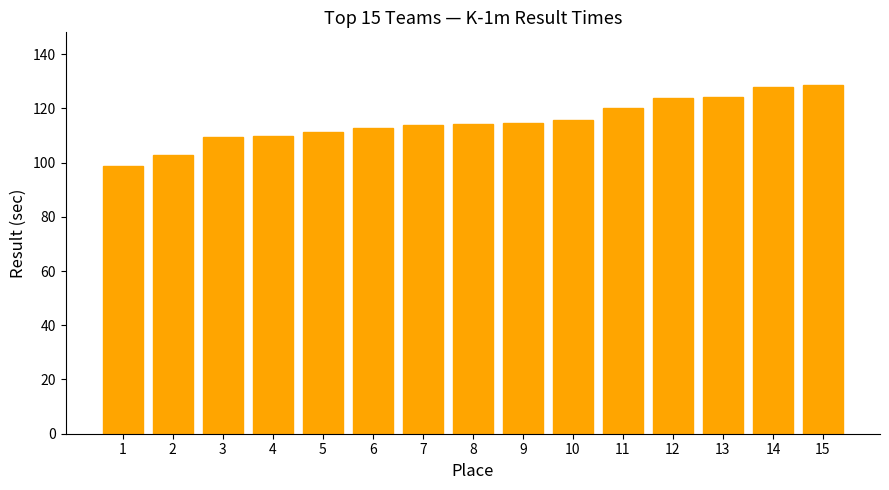

What value does the data have at 2?

103.0